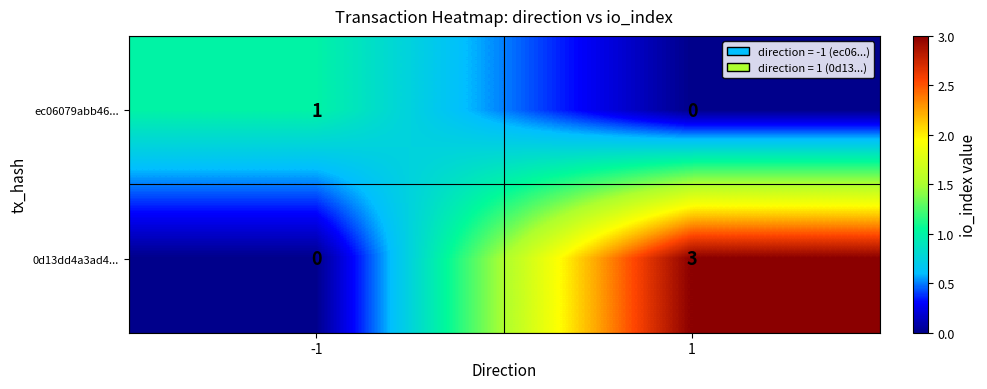

Reading left to right, extract all data points from this chart.

ec06079abb46...: -1=1	1=0
0d13dd4a3ad4...: -1=0	1=3